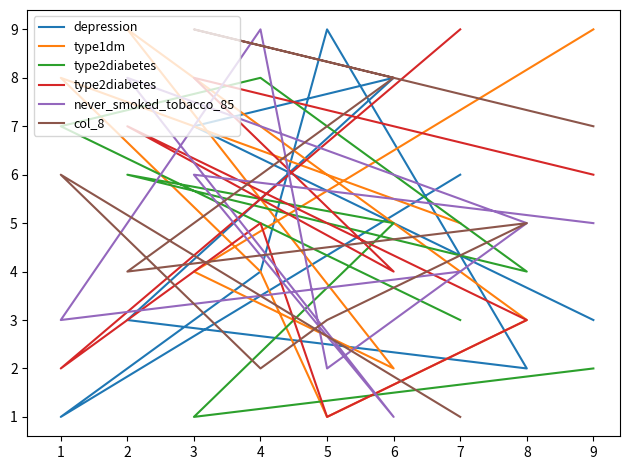

Between 4 and 2, which is larger?

4